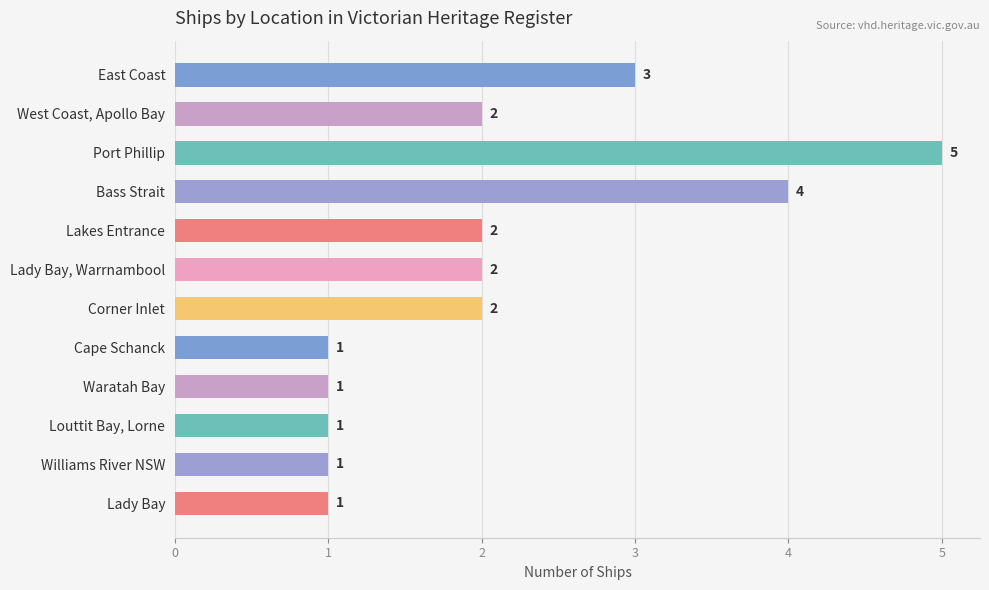

The chart shows a value of 1 at Corner Inlet. True or false?

False